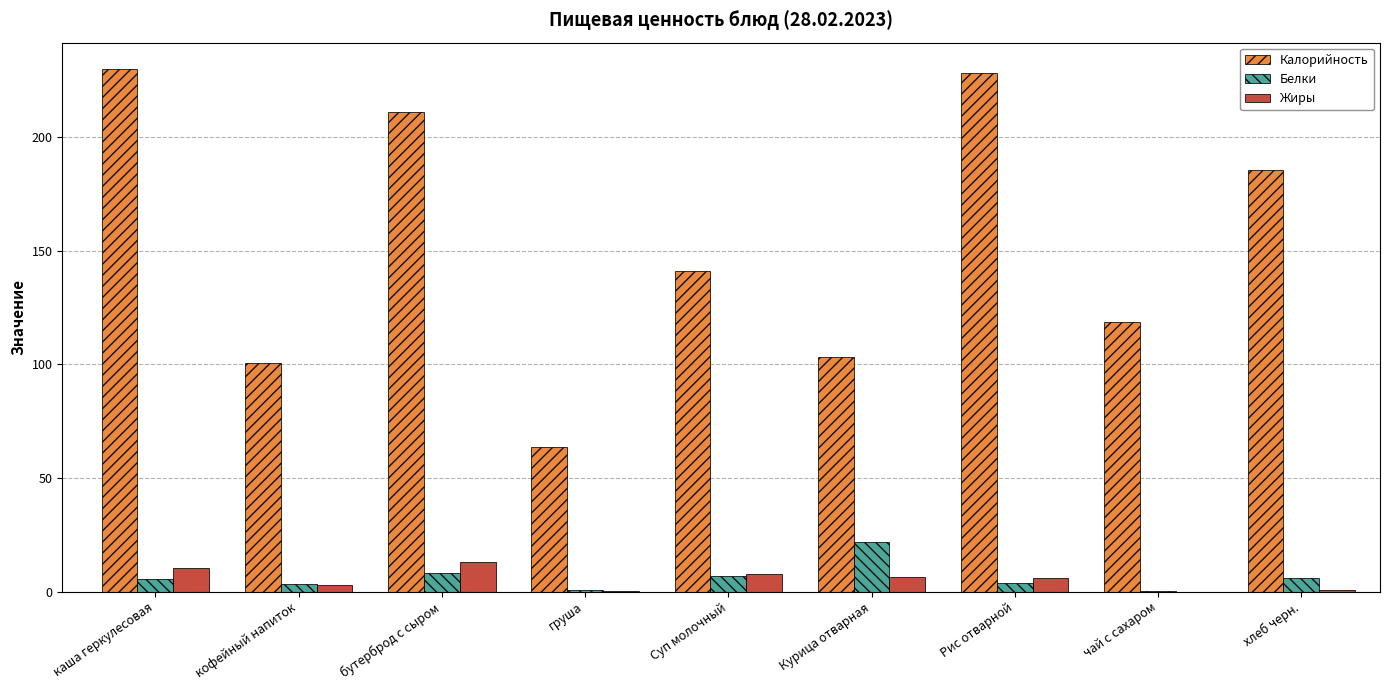

The Калорийность series shows 97.9 at груша. True or false?

False